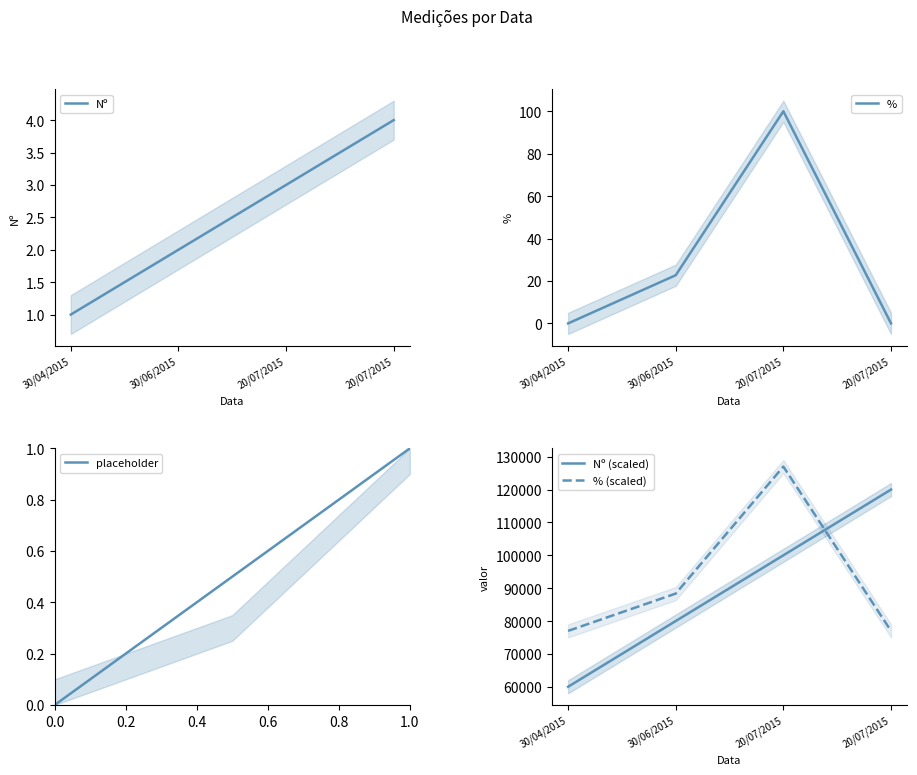

Which has a higher value, 30/06/2015 or 20/07/2015?

20/07/2015